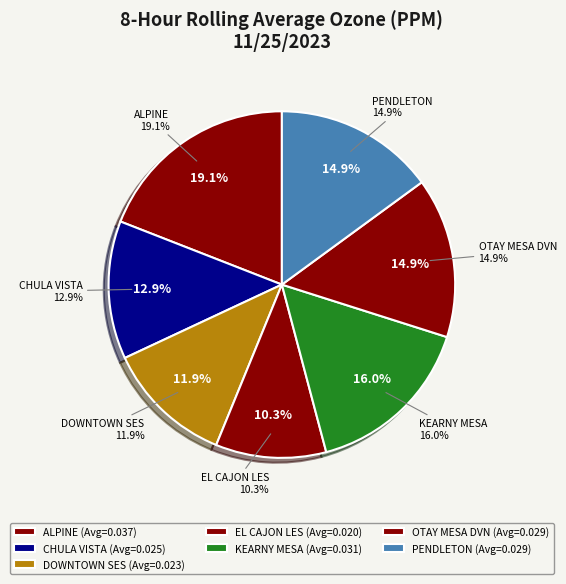

The EL CAJON LES slice represents 1% of the pie. True or false?

False